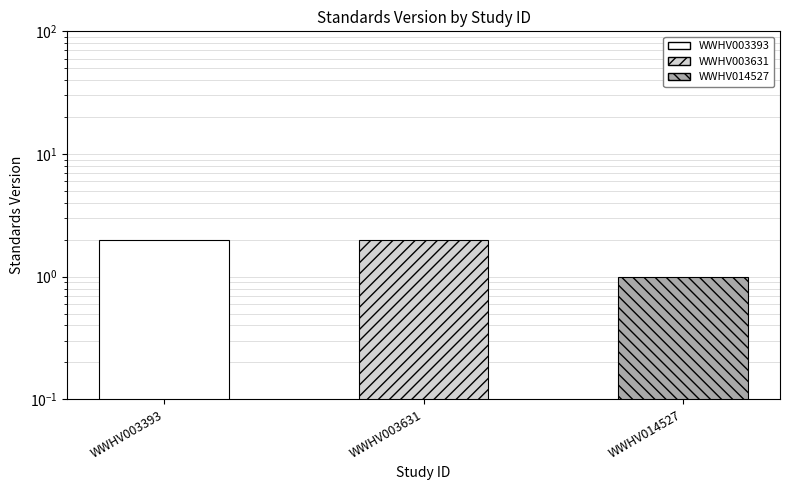

What is the sum of the values at WWHV003393 and WWHV014527?

3